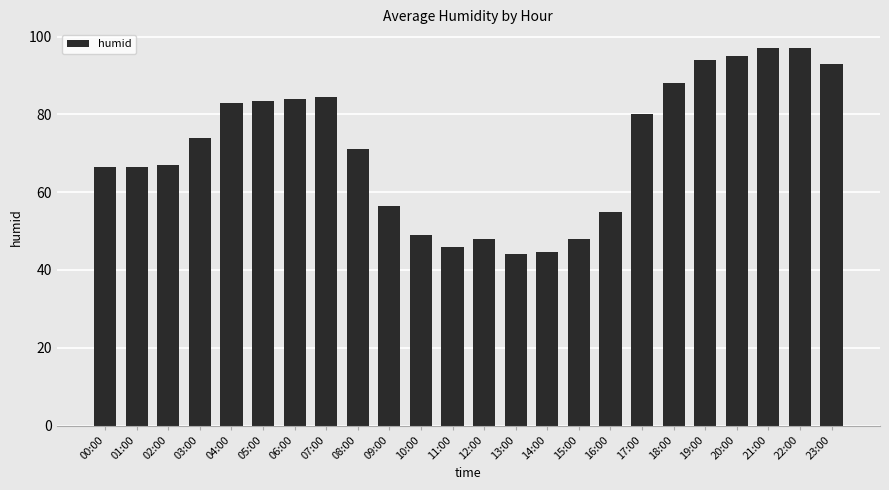

Approximately how many times larger is the value at 15:00 compared to 17:00?

0.6